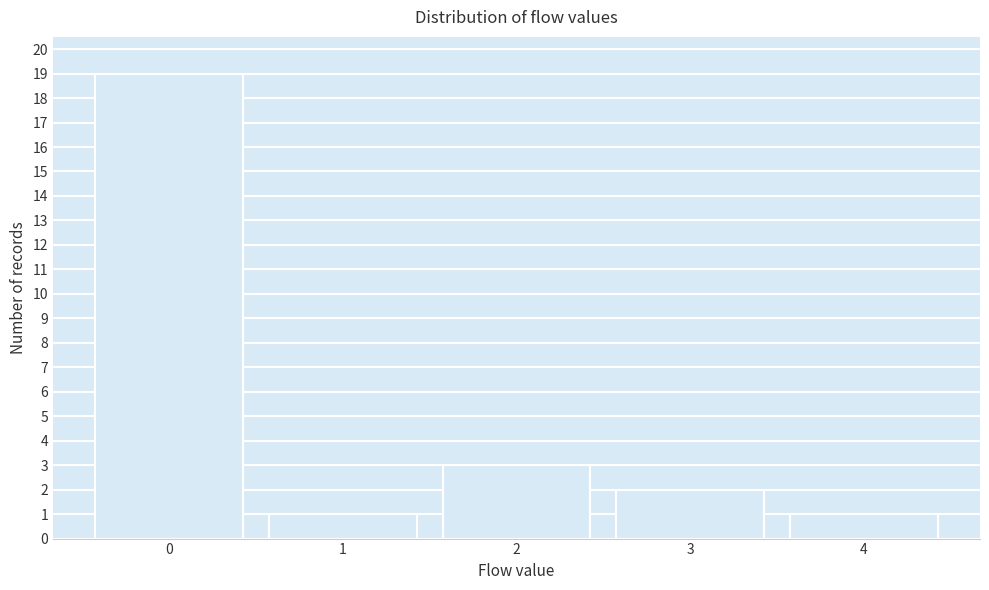

Reading left to right, extract all data points from this chart.

19	1	3	2	1